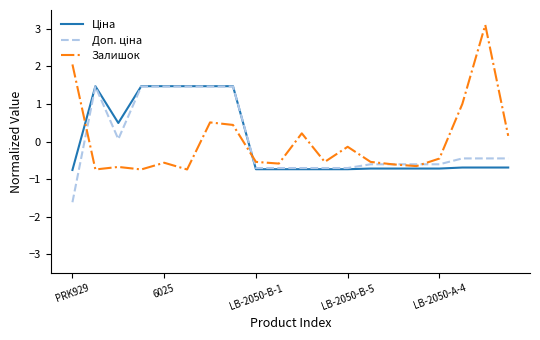

What is the greatest value displayed?

3.1